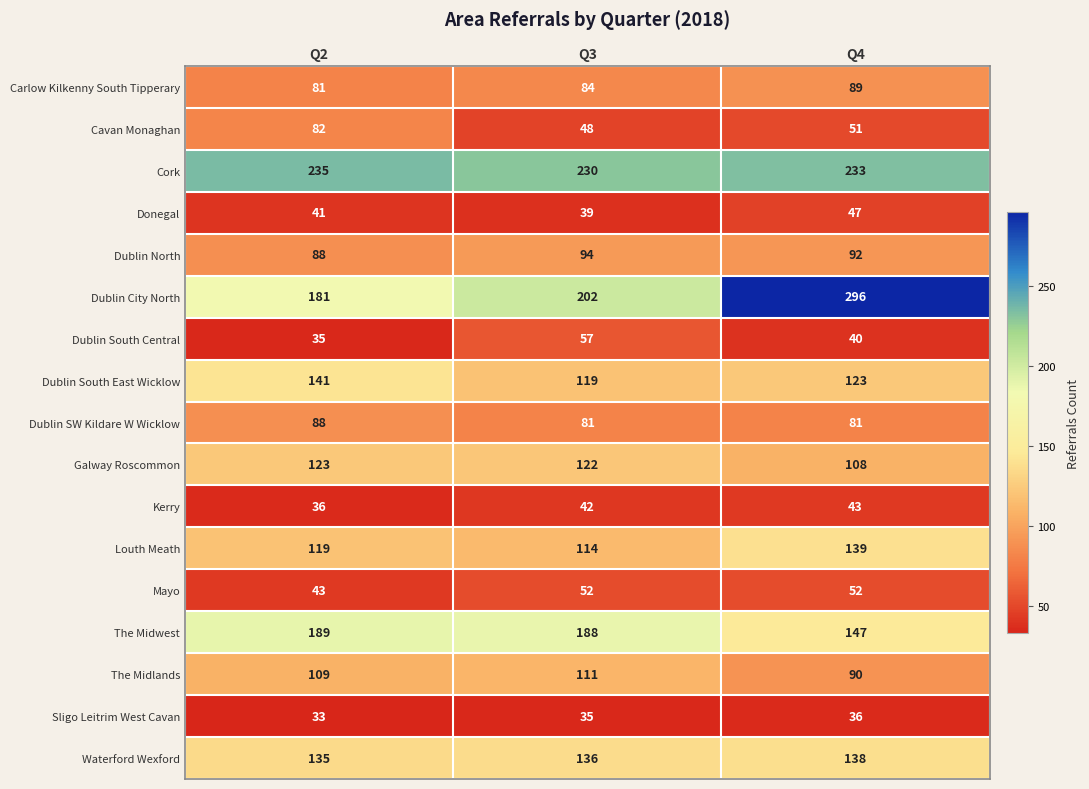

What is the difference between the highest and lowest values at Q2?

202